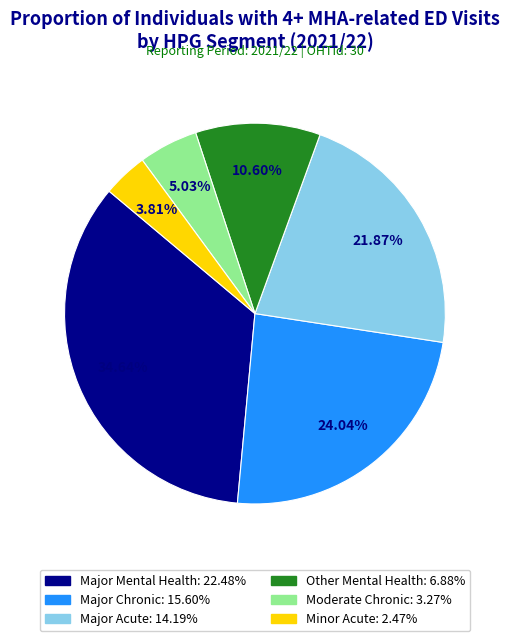

To the nearest percent, what is the combined percentage of Major Chronic and Major Acute?

46%